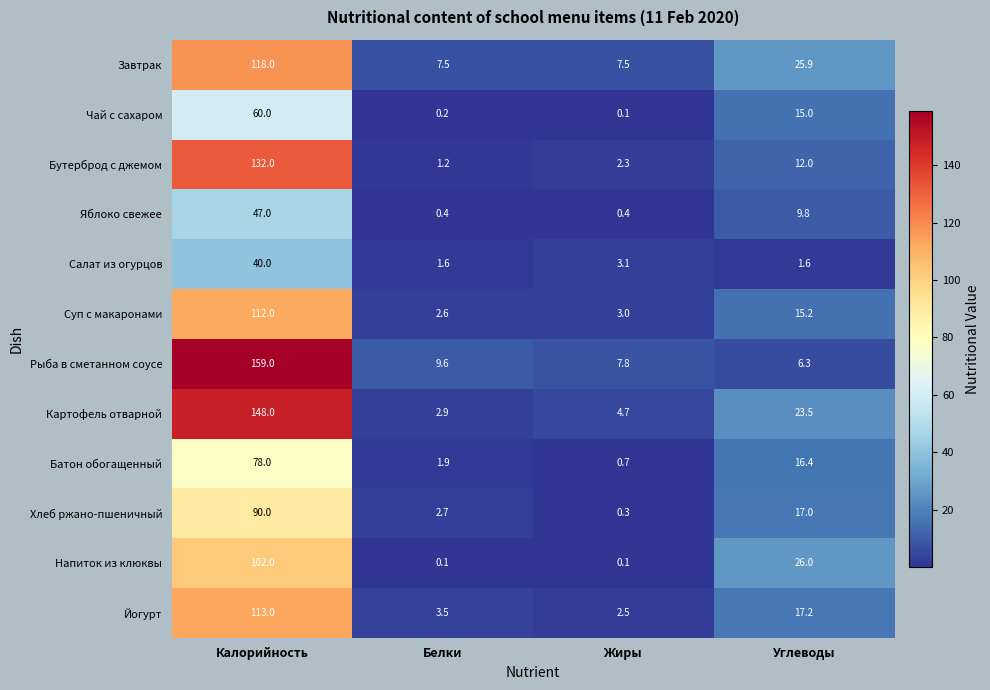

Is it true that Хлеб ржано-пшеничный equals 0.3 at Жиры?

True